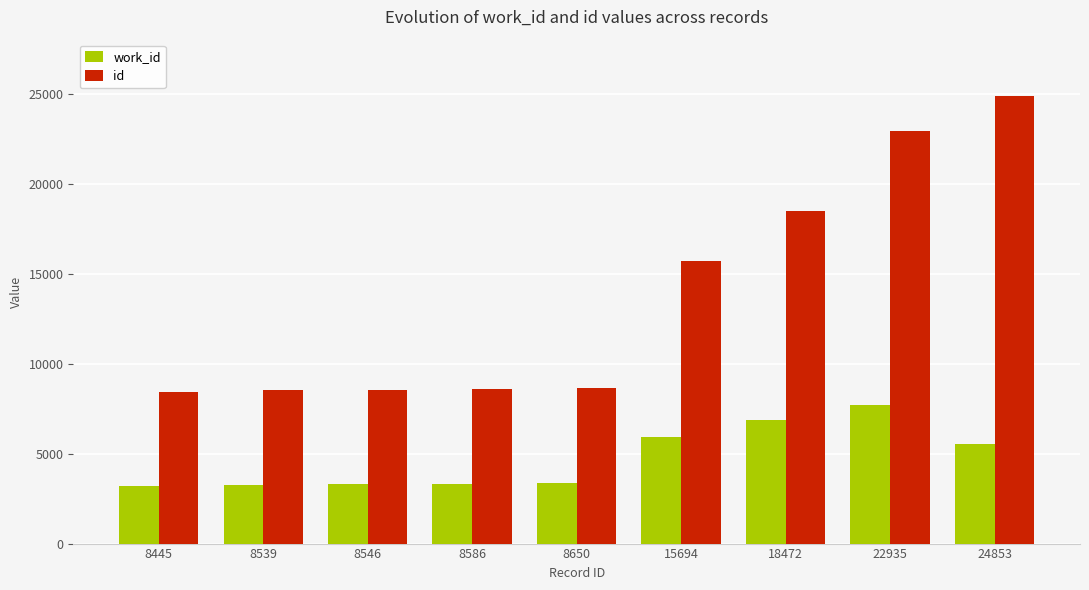

What is the difference between the second highest and second lowest values in the id series?

14396